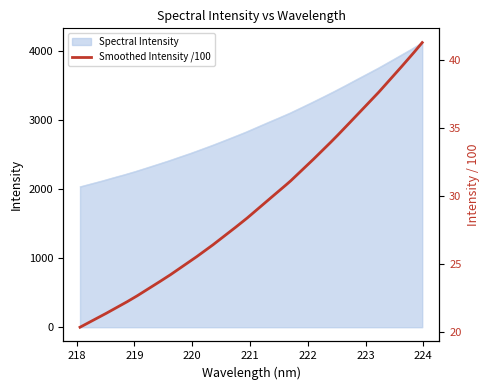

The value at 223.408 is 3846.7. True or false?

True